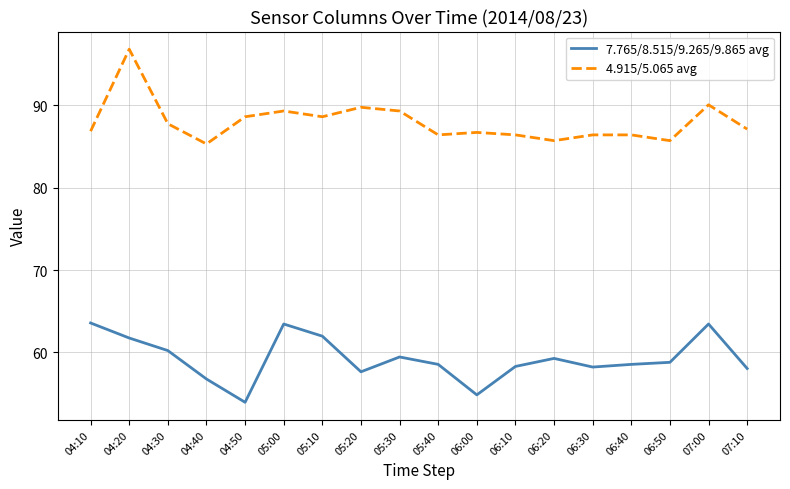

True or false: 4.915/5.065 avg has a value of 86.4 at 05:40.

True